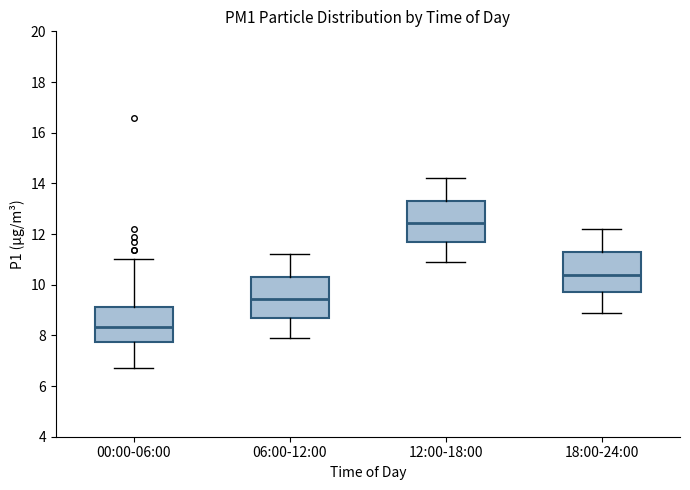

Where does the lower whisker of the box for 12:00-18:00 end on the y-axis? The values are not printed on the chart, so give them approximately, as read against the axis.

11.0